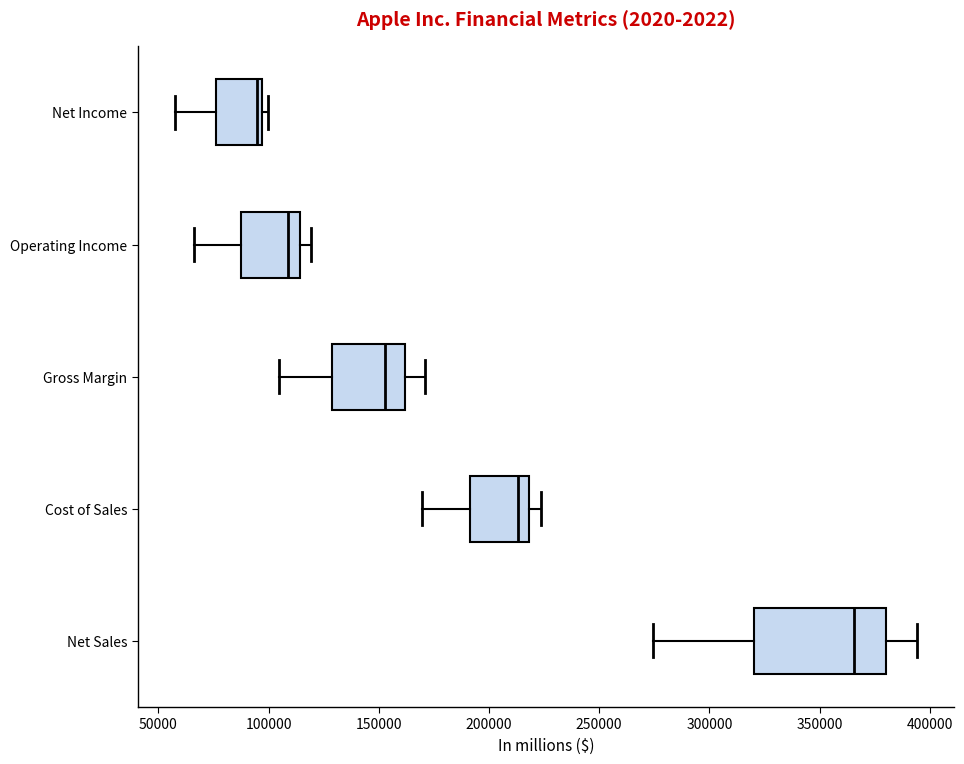

Which box is the widest, from its left edge to its right edge?

Net Sales